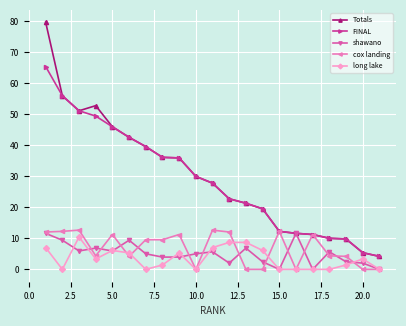

At how many categories does at least one series exceed 40?

6